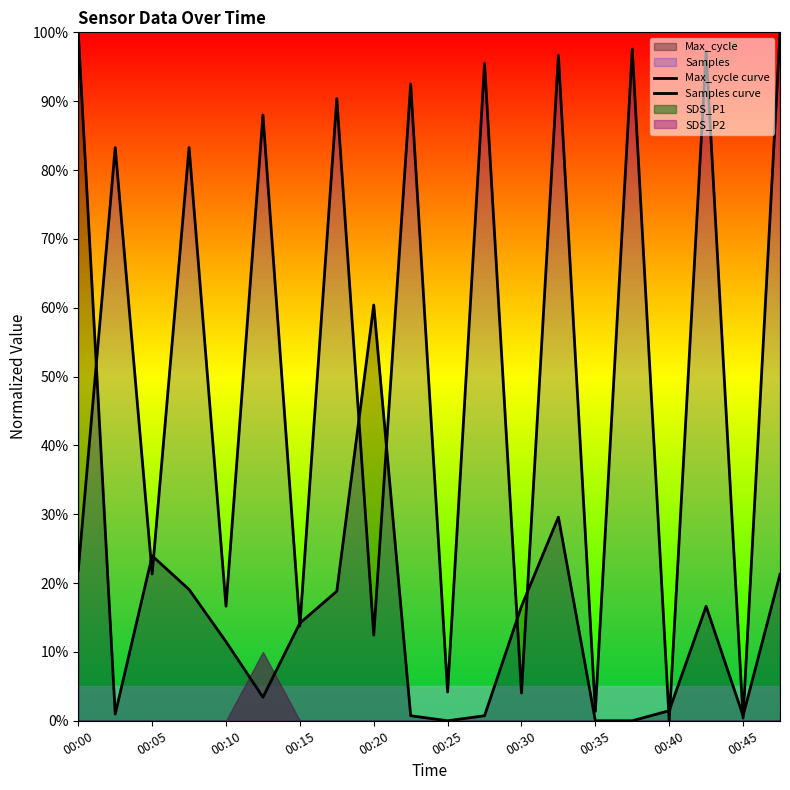

What is the value of the Samples curve point at the 6th from the left?

88.0